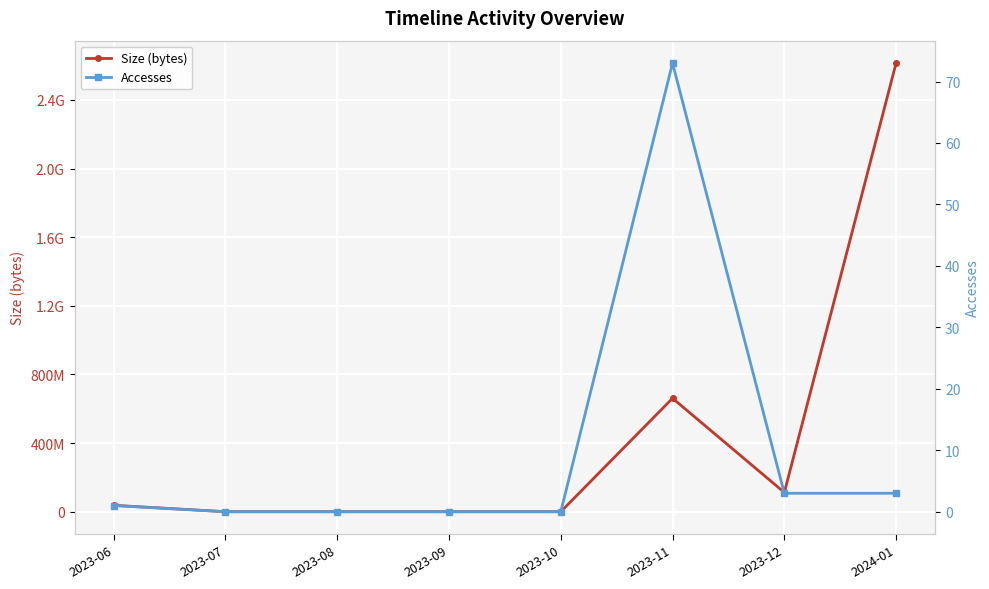

What is the difference between the maximum and second lowest values in the Accesses series?

73